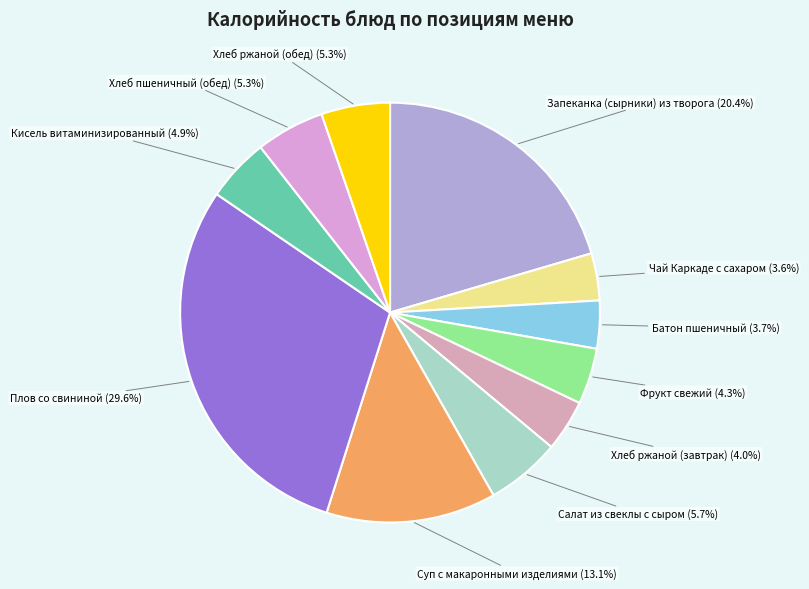

Which category has the smallest portion of the pie?

Чай Каркаде с сахаром